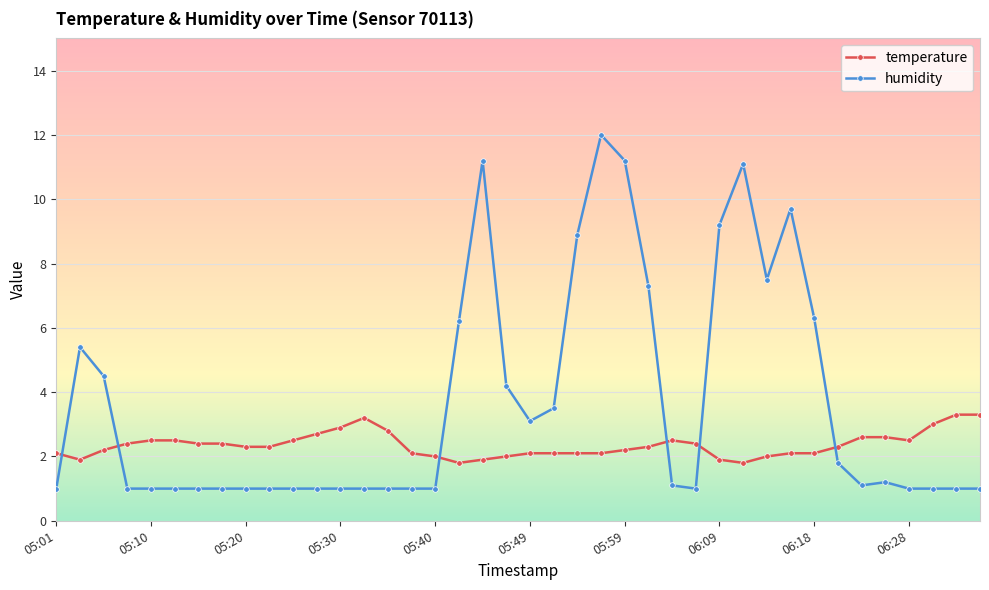

What is the difference between the maximum and minimum values in the temperature series?

1.5